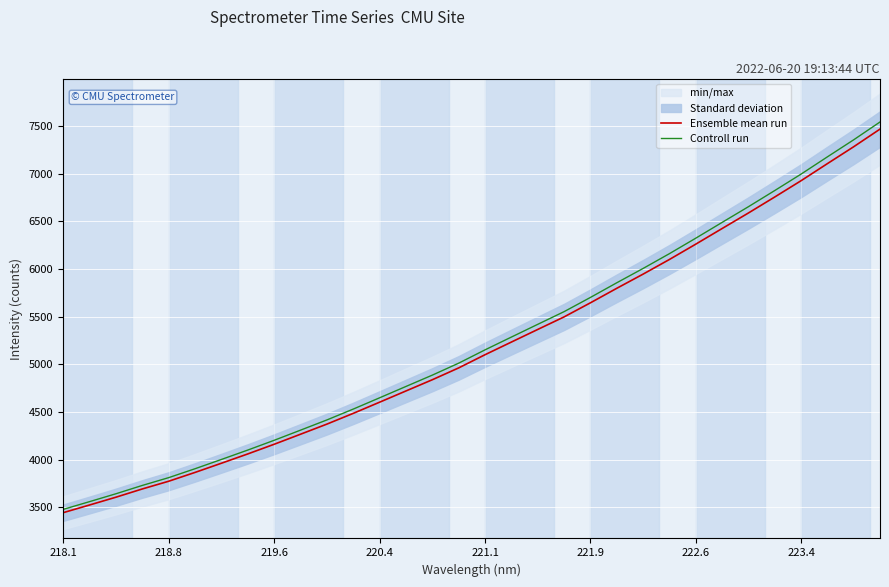

Reading left to right, transcribe all the data shown in this chart.

Ensemble mean run: 3443.2	3523.8	3605.6	3692.1	3773.0	3865.6	3961.9	4059.5	4160.8	4266.2	4372.2	4485.0	4602.1	4720.0	4837.6	4961.7	5100.0	5232.6	5364.8	5496.4	5644.2	5796.4	5945.1	6098.7	6259.4	6423.2	6586.2	6754.1	6924.8	7103.8	7281.1	7466.1
Controll run: 3477.7	3559.0	3641.7	3729.0	3810.8	3904.3	4001.5	4100.1	4202.4	4308.8	4415.9	4529.8	4648.1	4767.2	4886.0	5011.3	5151.0	5285.0	5418.5	5551.4	5700.6	5854.3	6004.6	6159.7	6322.0	6487.4	6652.1	6821.6	6994.0	7174.8	7353.9	7540.8